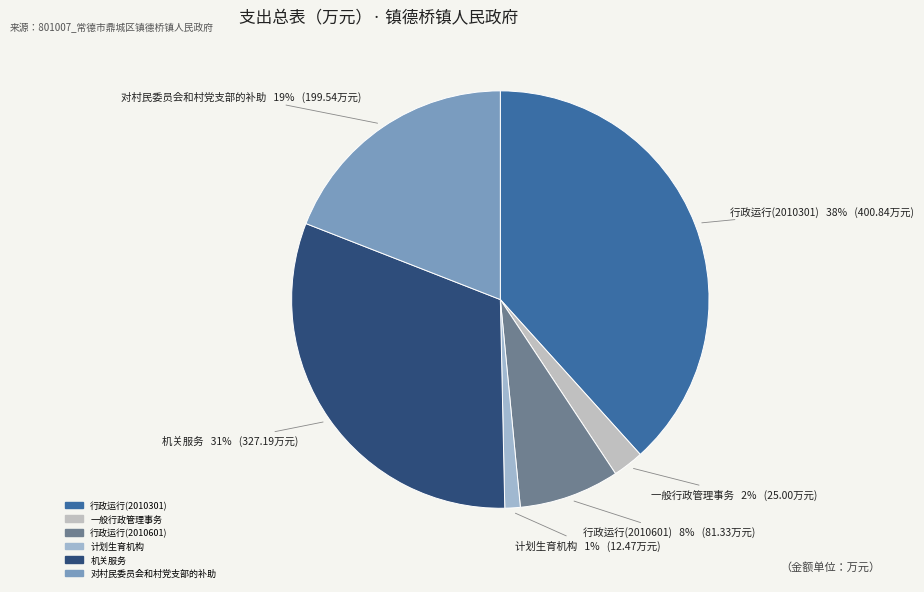

To the nearest percent, what is the average slice percentage?

17%